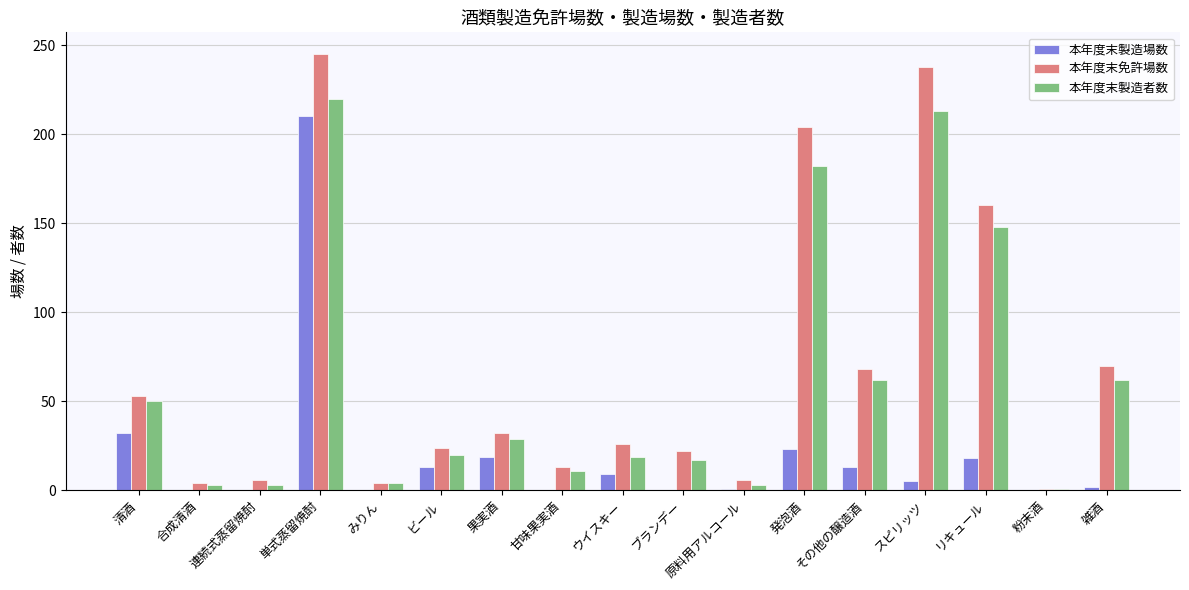

Which series has the largest total across all categories?

本年度末免許場数